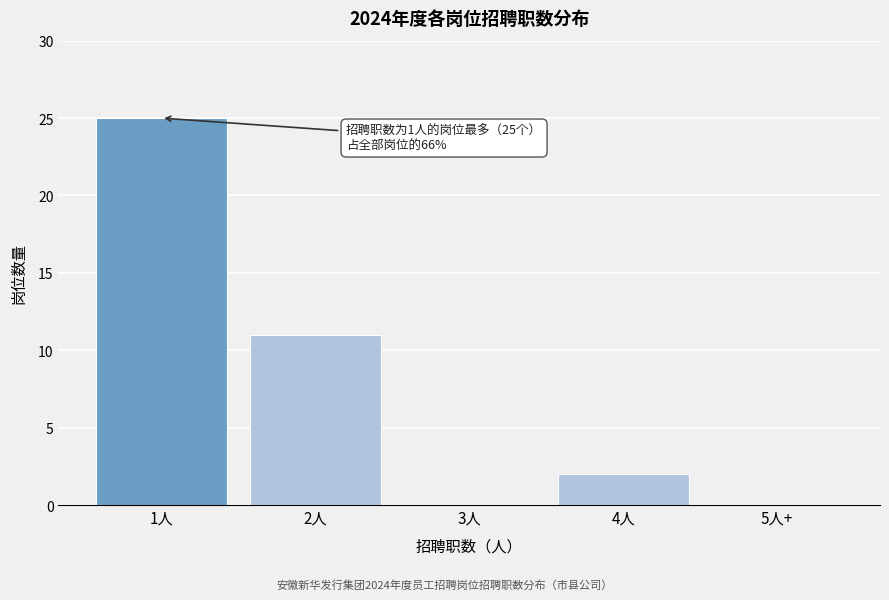

Reading right to left, transcribe all the data shown in this chart.

5人+=0	4人=2	3人=0	2人=11	1人=25